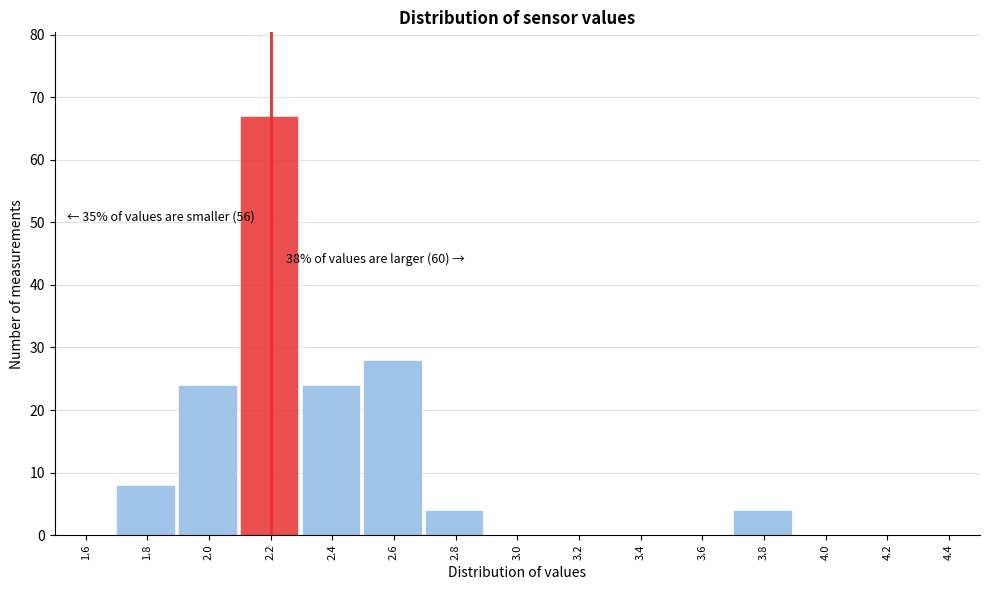

Over which range of the x-axis is the bar tallest?

2.1 to 2.3